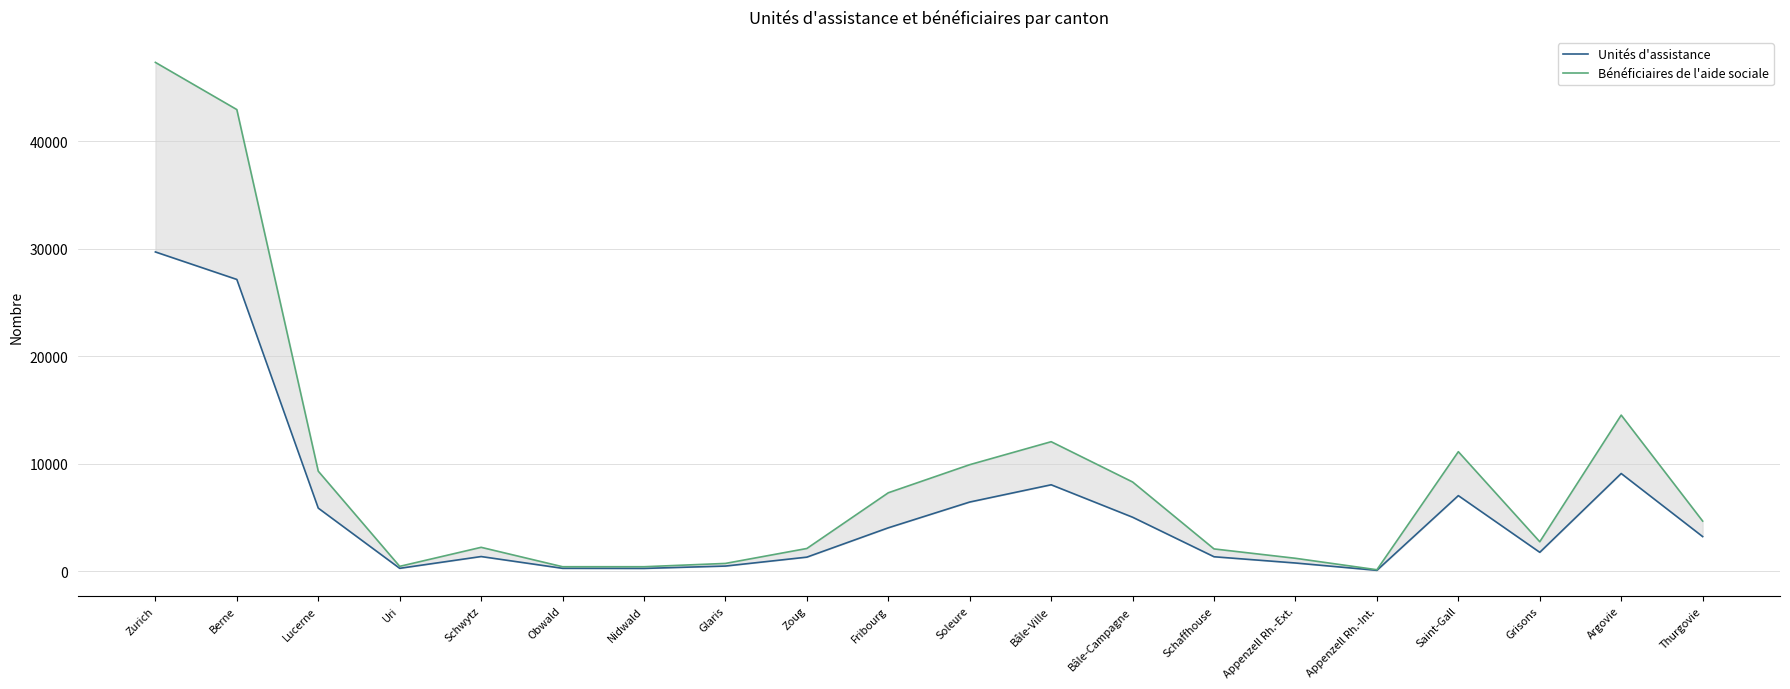

True or false: Unités d'assistance has more than 0 points higher than both neighbors.

True